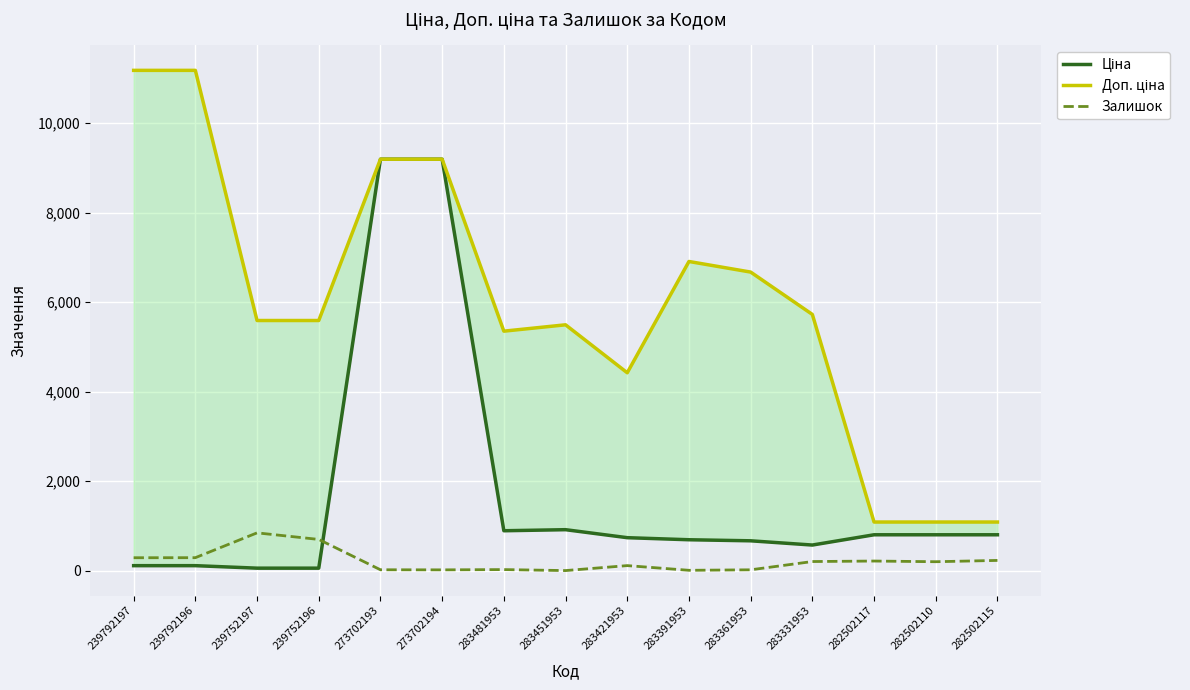

What is the sum of the Залишок values at 239792197 and 283391953?

297